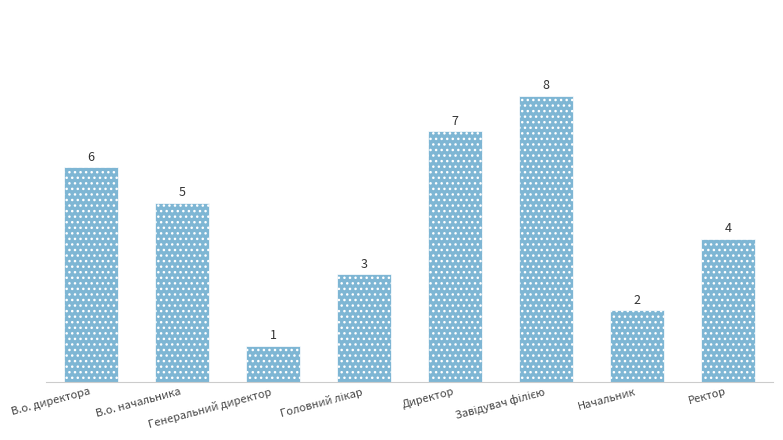

What is the value of the 2nd bar from the left?

5